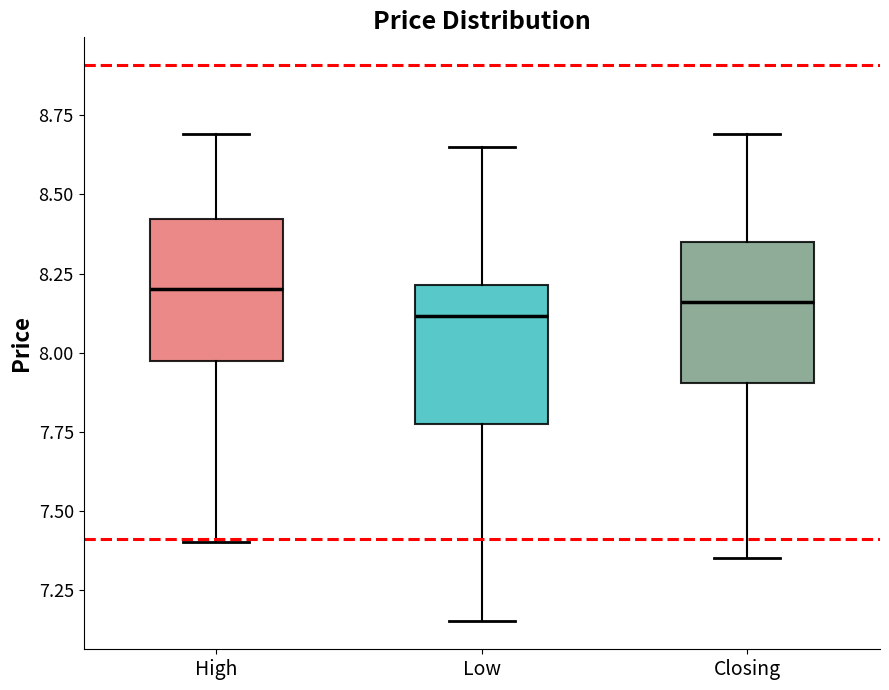

Where does the median line of the box for Low sit on the y-axis? The values are not printed on the chart, so give them approximately, as read against the axis.

8.10